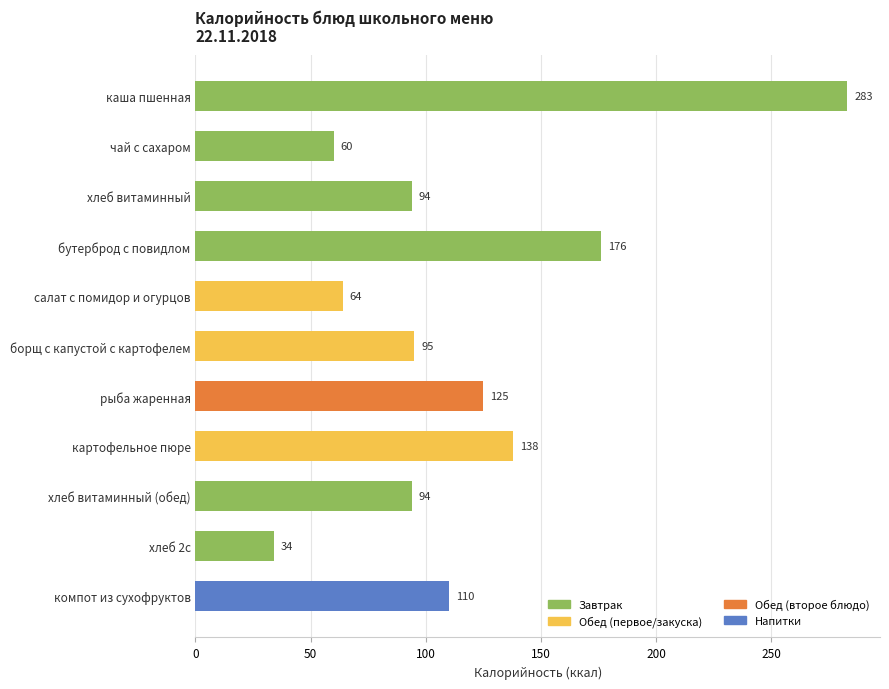

The value at бутерброд с повидлом is 50. True or false?

False